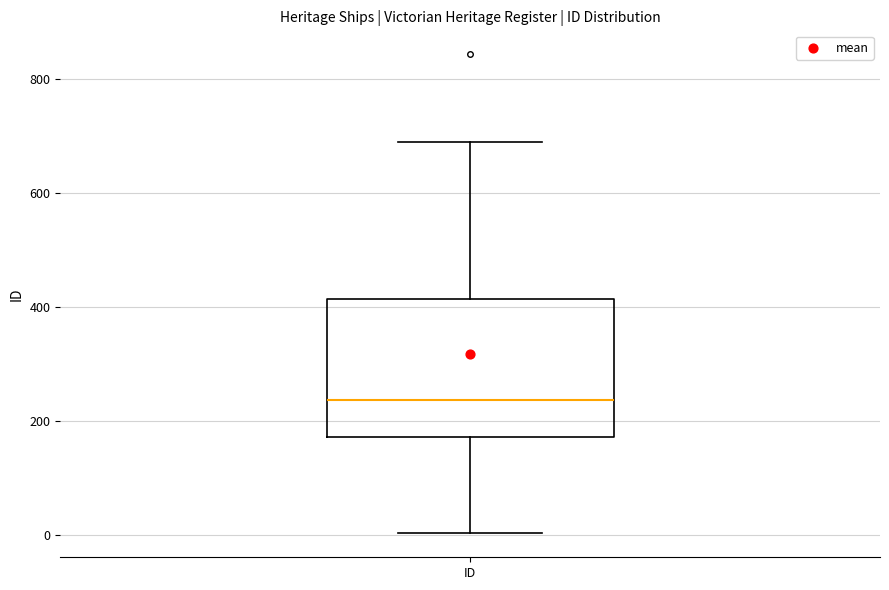

Read this box plot against the y-axis: the position of the median line, the range covered by the box, and the ends of both whiskers. The values are not printed on the chart, so give them approximately, as read against the axis.

median 240, box 180 to 420, whiskers 0 to 700